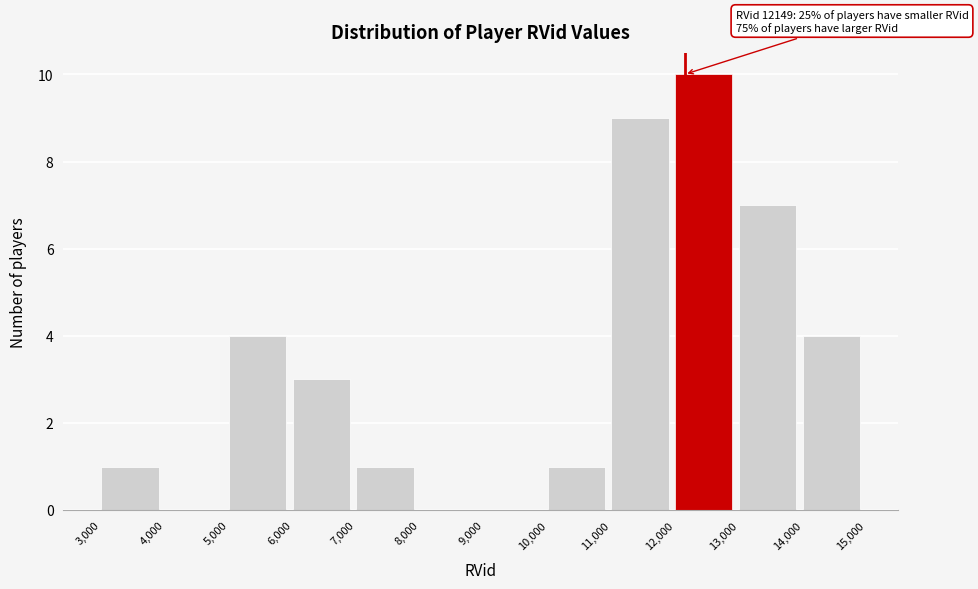

Over which range of the x-axis is the bar tallest?

12,000 to 13,000